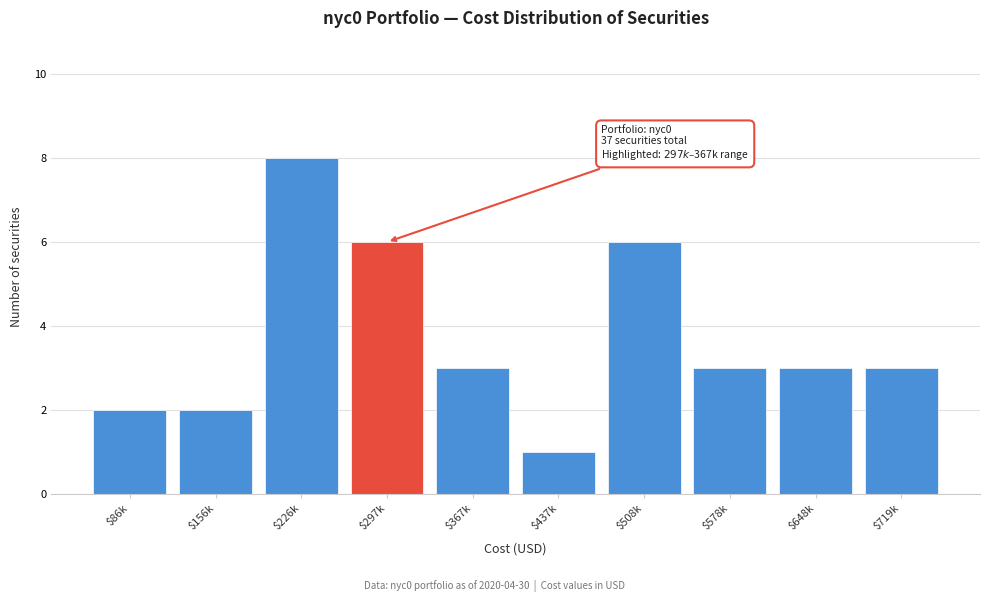

Reading left to right, transcribe all the data shown in this chart.

2	2	8	6	3	1	6	3	3	3